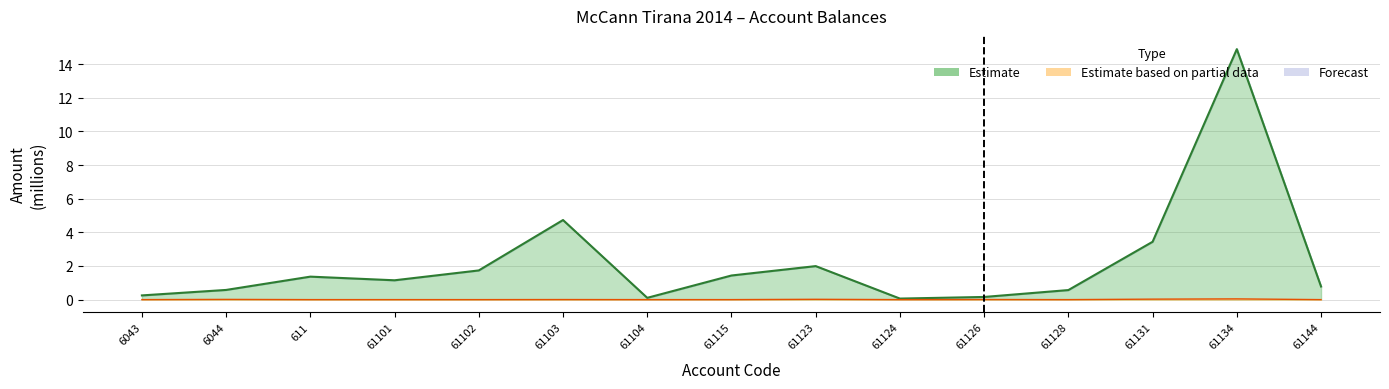

Where is Taxable nearest to the value 7?

61103